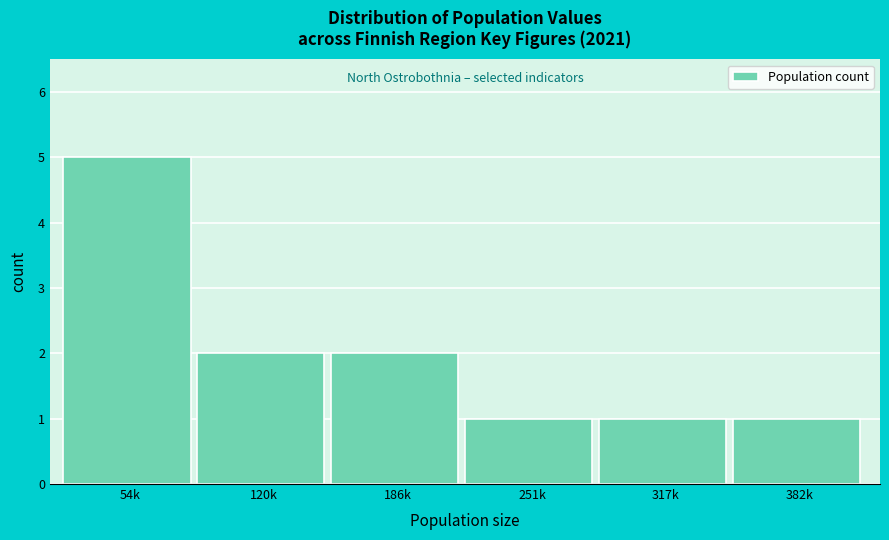

Reading left to right, transcribe all the data shown in this chart.

54k=5	120k=2	186k=2	251k=1	317k=1	382k=1